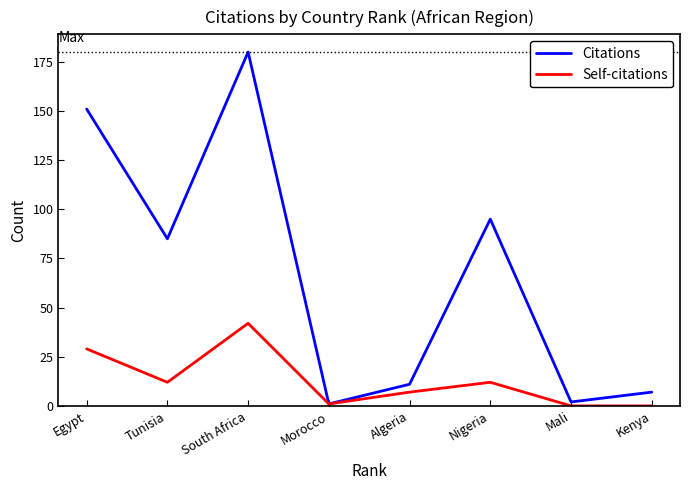

At which category does the chart reach its peak across all series?

South Africa